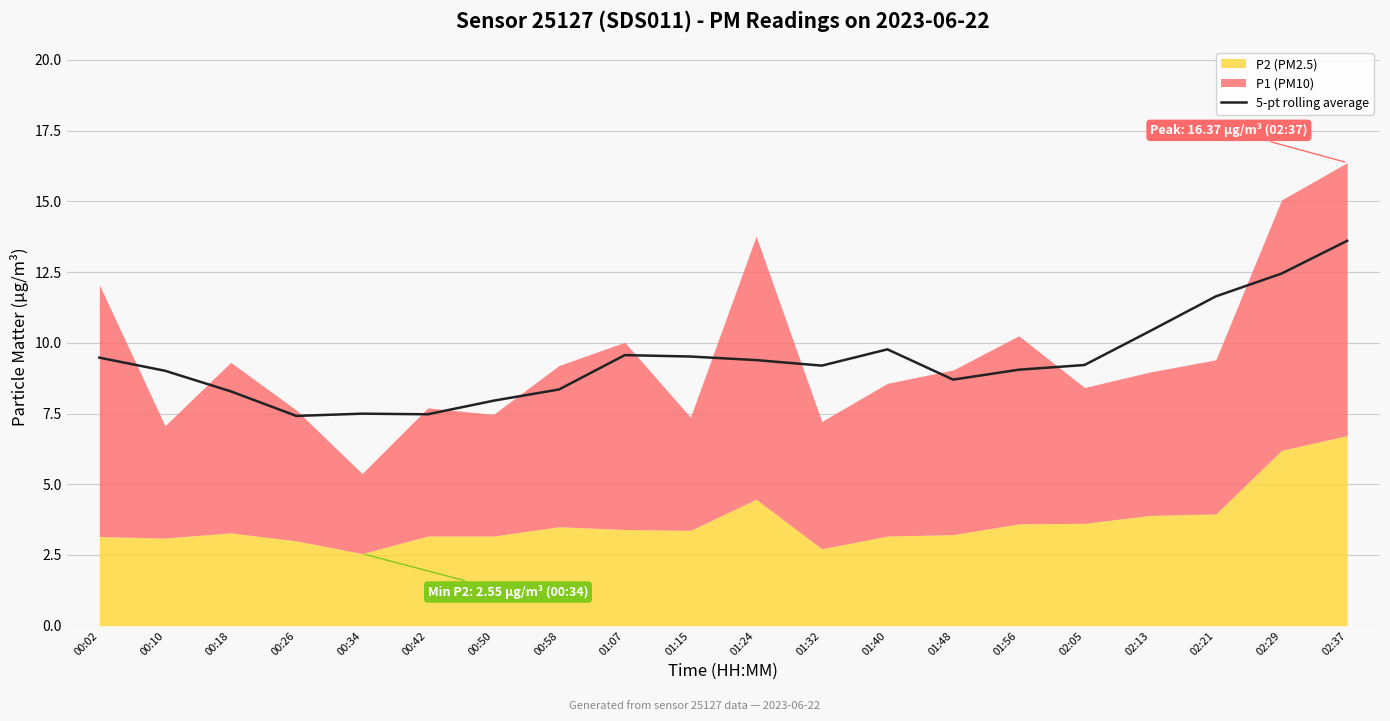

What is the label of the 10th point from the left?

01:15